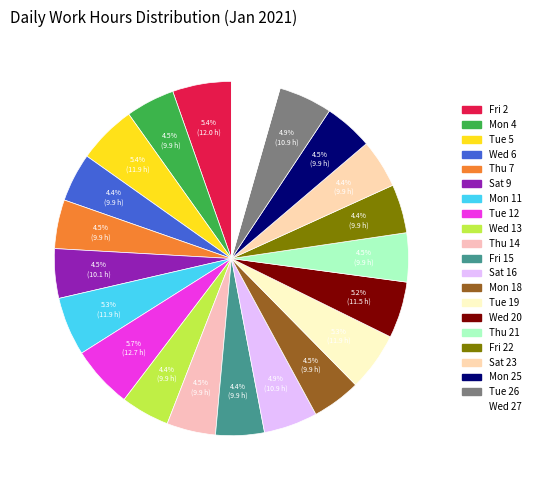

How many slices are in this pie chart?

21